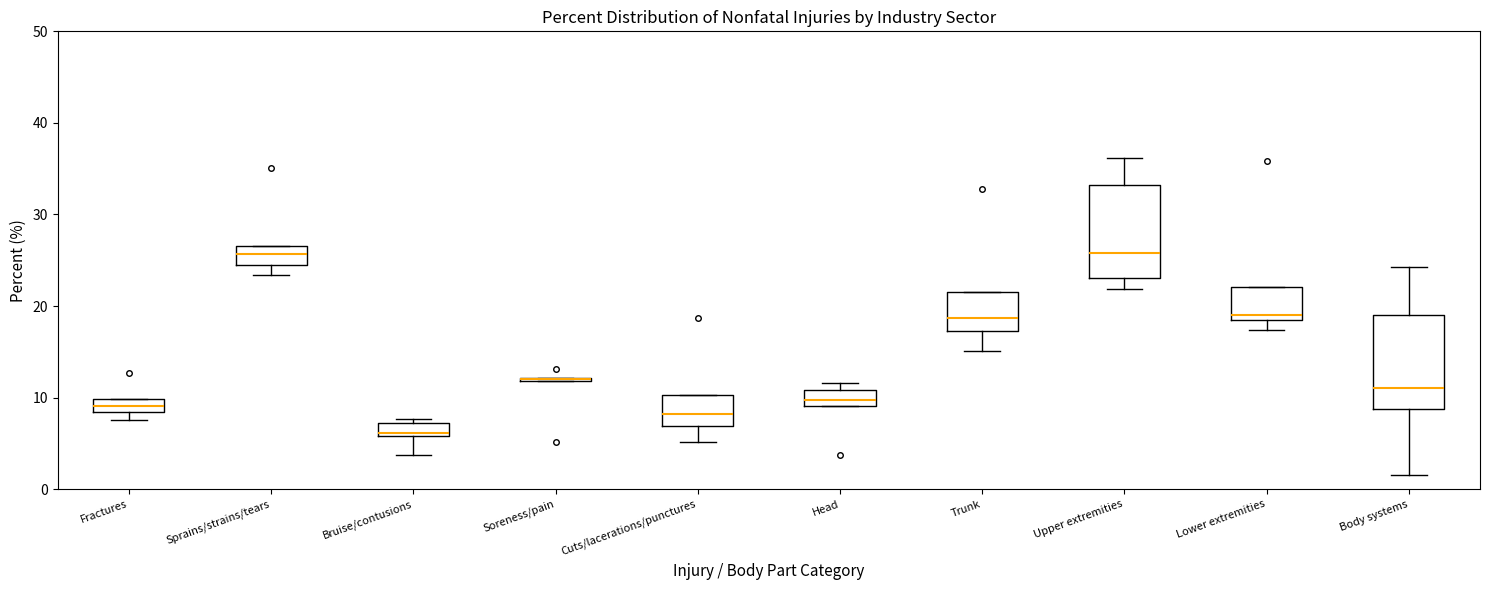

Where does the lower whisker of the box for Bruise/contusions end on the y-axis? The values are not printed on the chart, so give them approximately, as read against the axis.

4